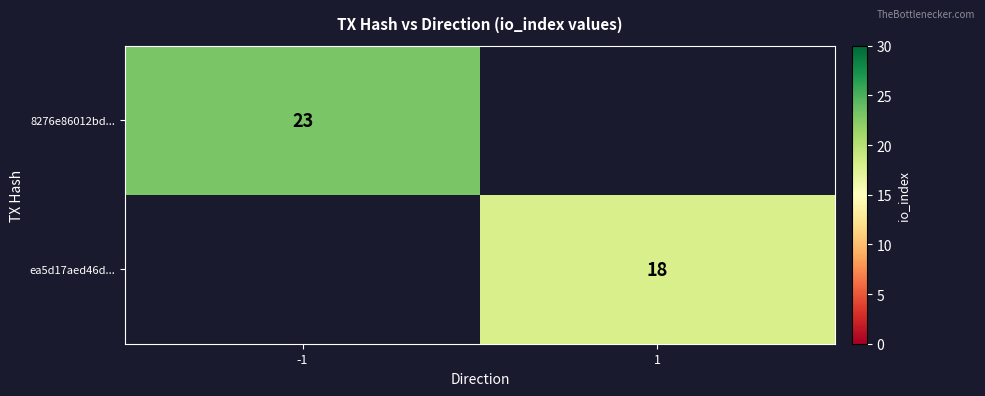

The 8276e86012bd... series shows 40 at -1. True or false?

False